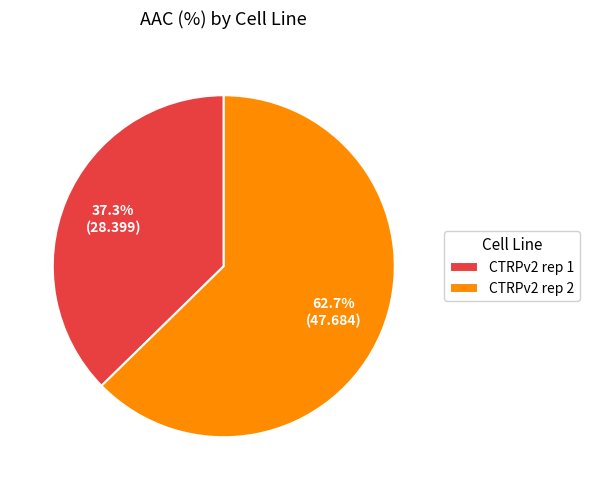

To the nearest percent, what percentage of the pie is CTRPv2 rep 2?

63%